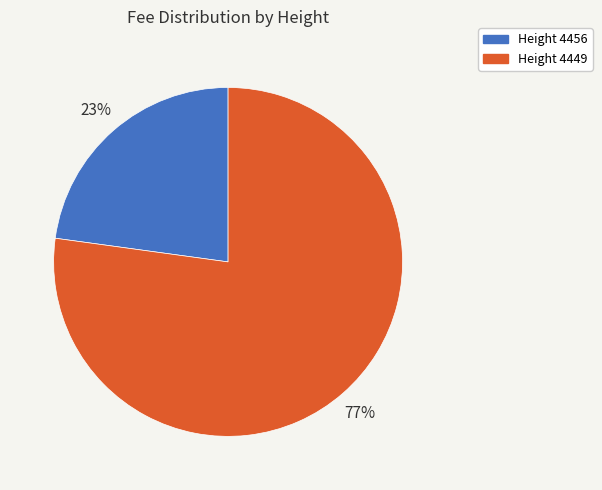

How many segments does this pie chart have?

2